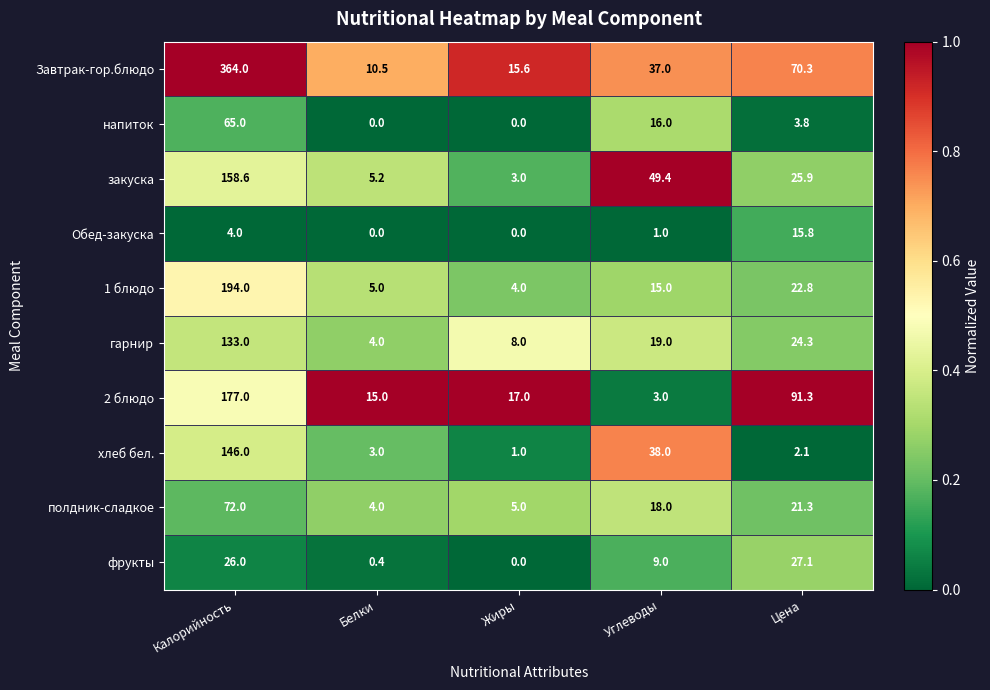

List the series in order of their peak value, lowest first.

Обед-закуска, фрукты, напиток, полдник-сладкое, гарнир, хлеб бел., закуска, 2 блюдо, 1 блюдо, Завтрак-гор.блюдо